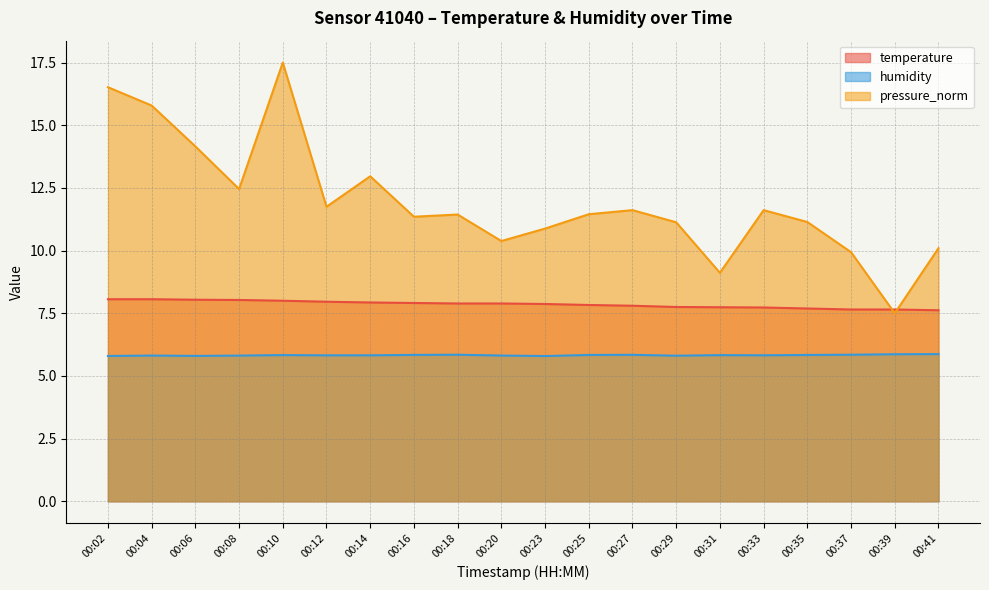

How many lines are shown in the chart?

3